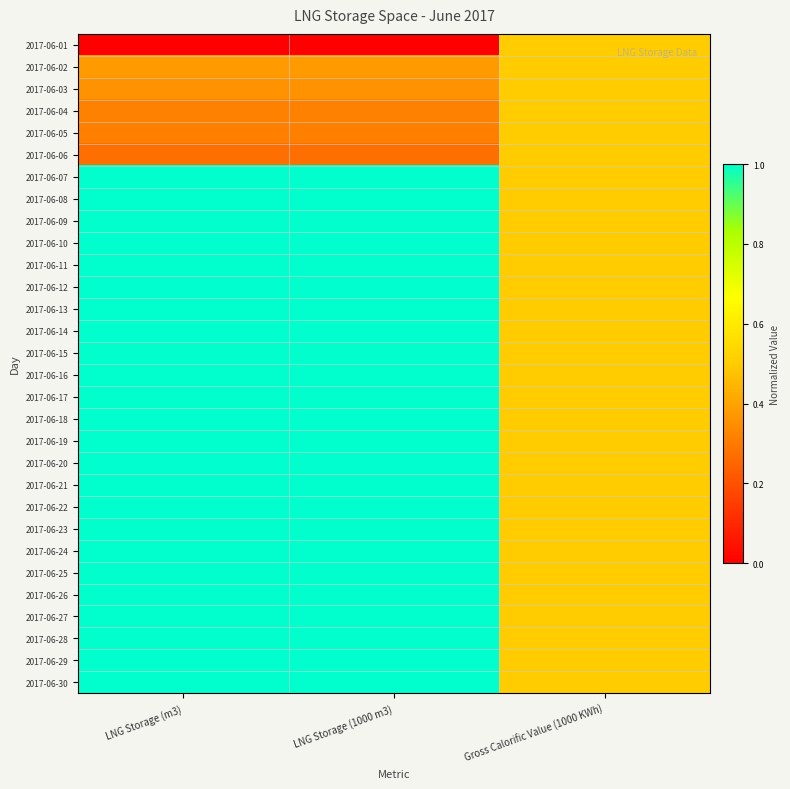

List the series in order of their peak value, highest first.

2017-06-07, 2017-06-08, 2017-06-09, 2017-06-10, 2017-06-11, 2017-06-12, 2017-06-13, 2017-06-14, 2017-06-15, 2017-06-16, 2017-06-17, 2017-06-18, 2017-06-19, 2017-06-20, 2017-06-21, 2017-06-22, 2017-06-23, 2017-06-24, 2017-06-25, 2017-06-26, 2017-06-27, 2017-06-28, 2017-06-29, 2017-06-30, 2017-06-01, 2017-06-02, 2017-06-03, 2017-06-04, 2017-06-05, 2017-06-06